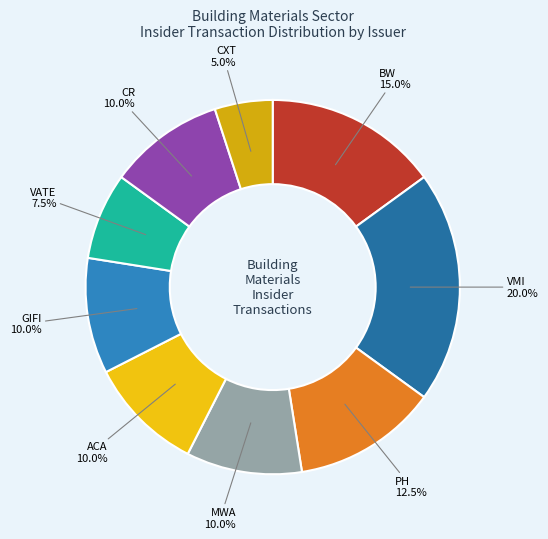

To the nearest percent, what percentage of the pie is CXT?

5%